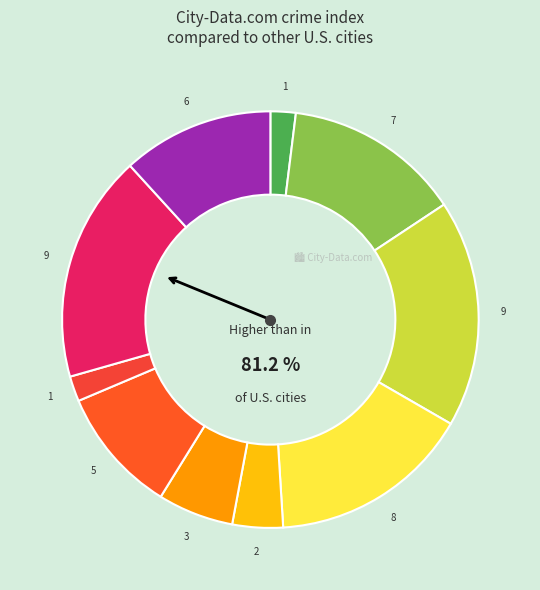

To the nearest percent, what is the average slice percentage?

10%